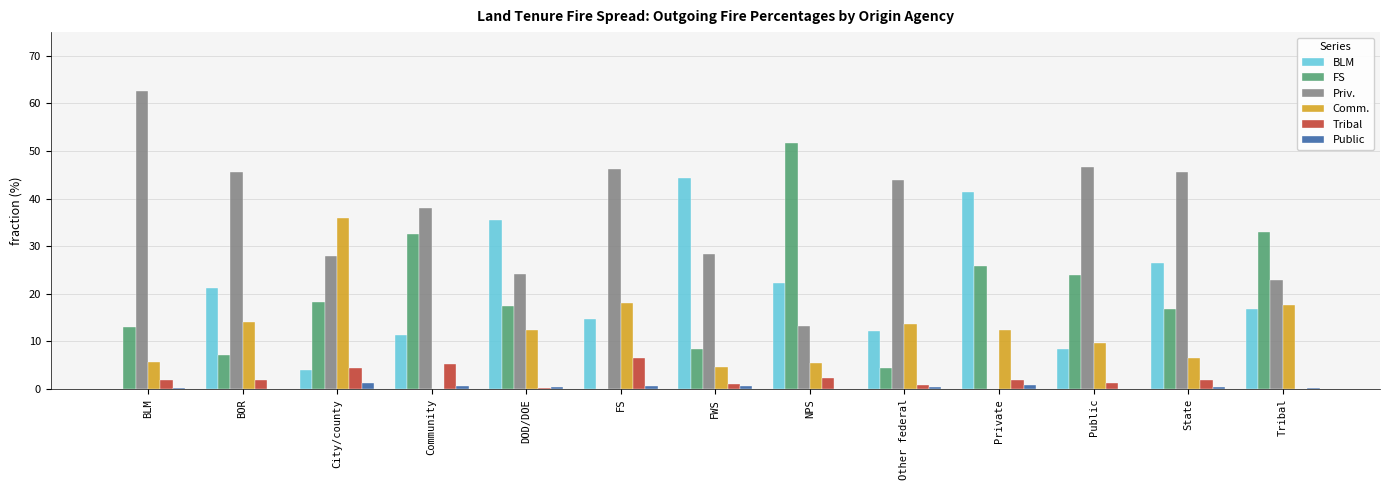

What are all the series names shown in the legend?

BLM, FS, Priv., Comm., Tribal, Public